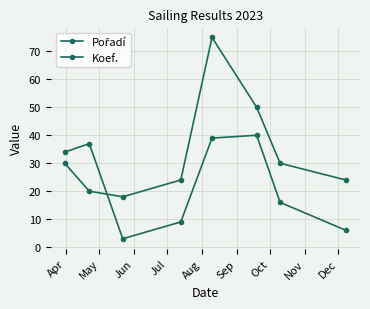

What is the difference between the second highest and second lowest values in the Pořadí series?

33